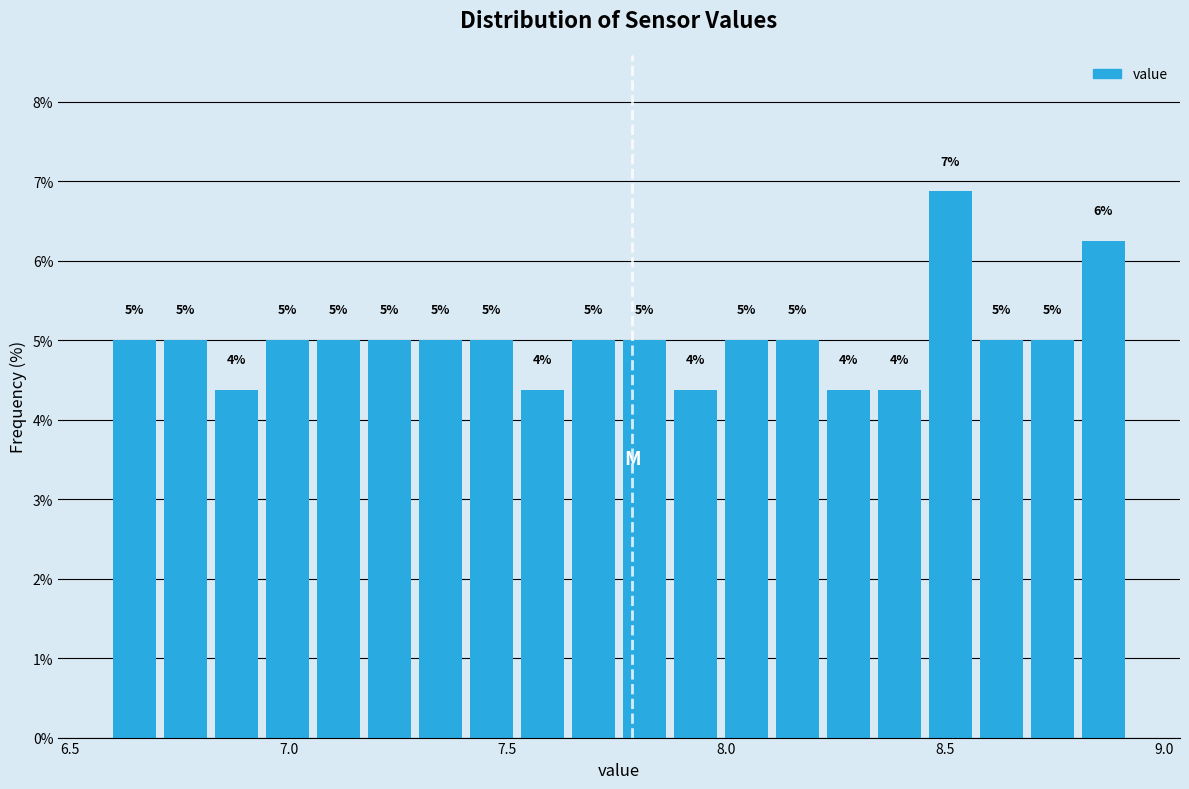

Read against the x-axis, roughly where is the centre of the tallest bar?

8.50